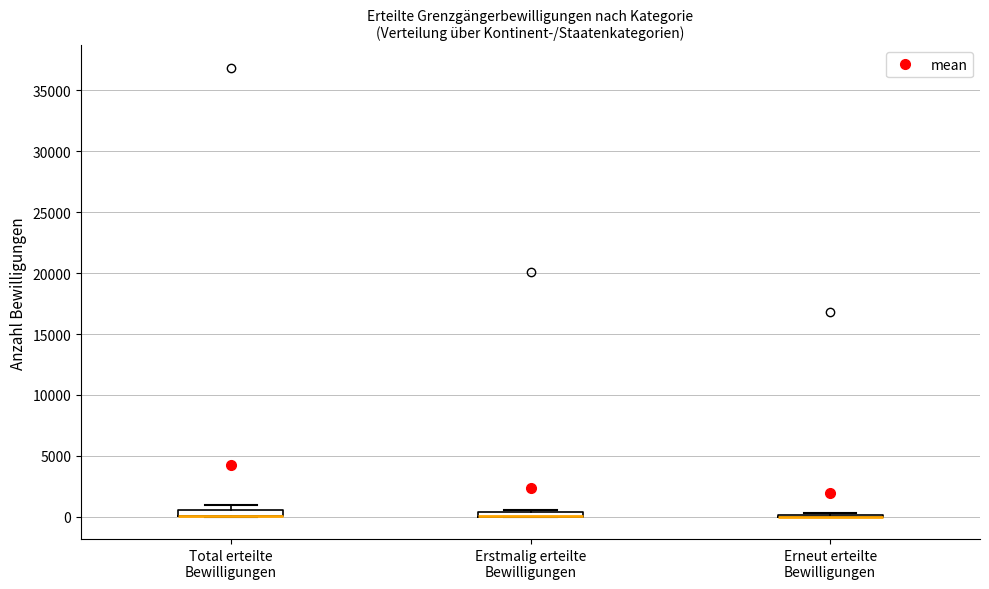

Where is the lower edge of the box for Erstmalig erteilte Bewilligungen on the y-axis? The values are not printed on the chart, so give them approximately, as read against the axis.

0